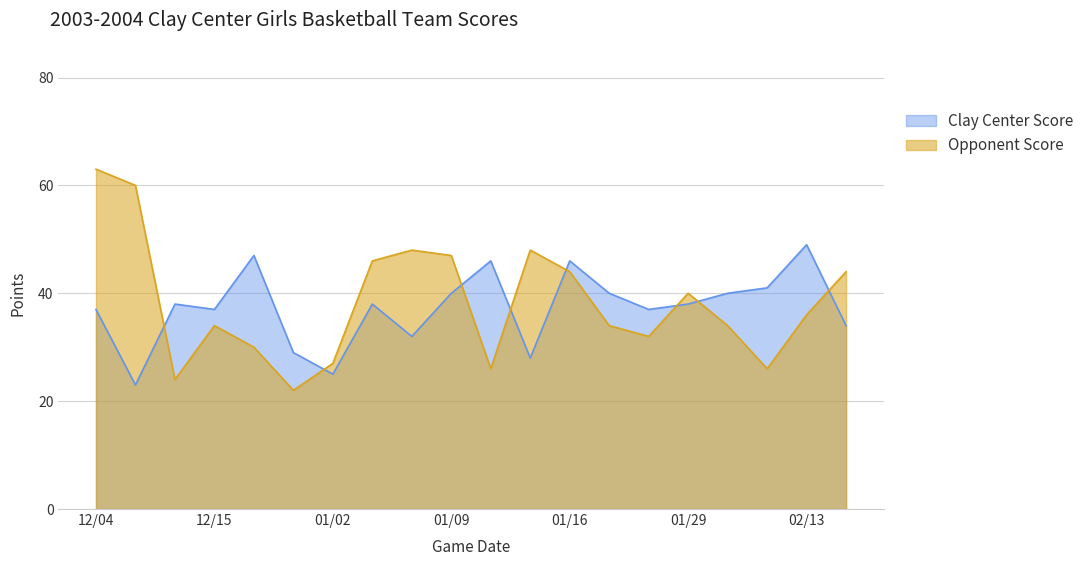

How many lines are shown in the chart?

2